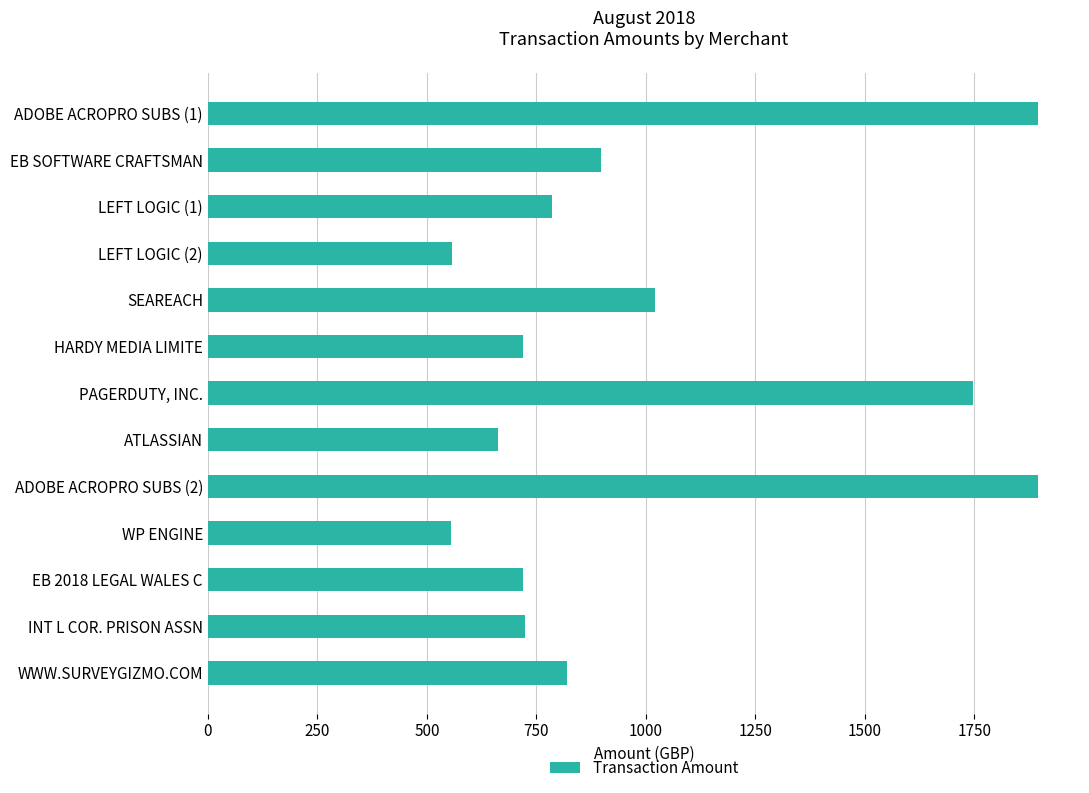

Is it true that the value at ADOBE ACROPRO SUBS (2) is 1896.4?

True